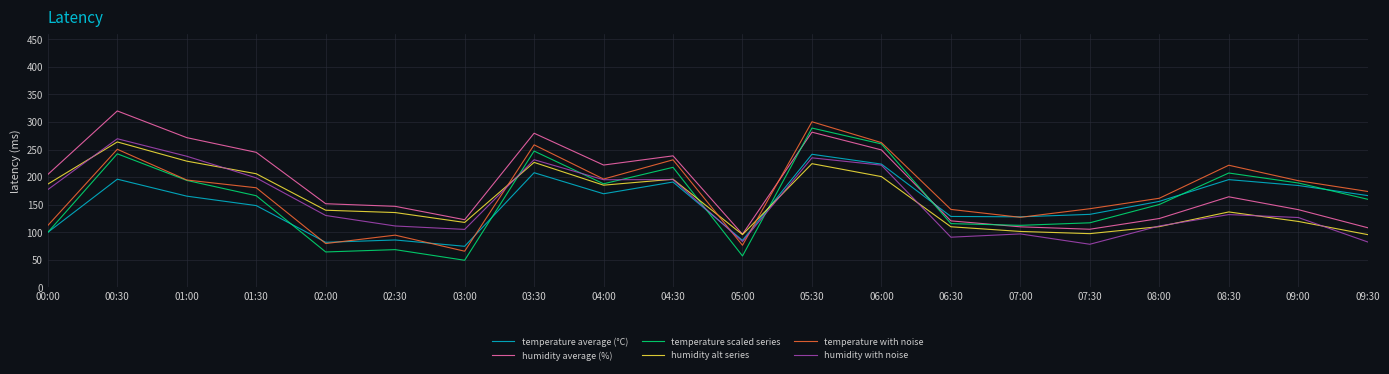

The value of temperature average (°C) at 02:30 is 86.0. True or false?

True